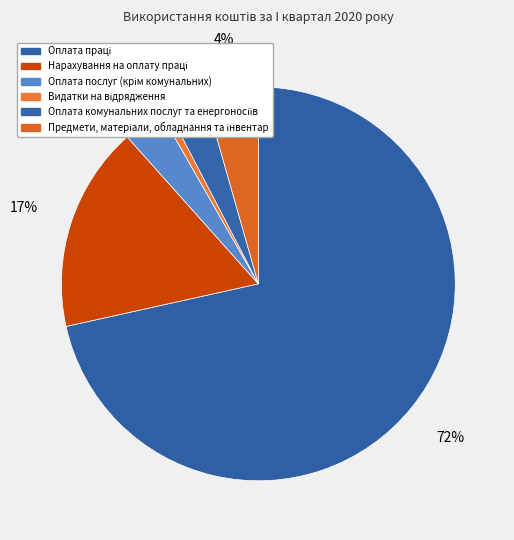

Combined, do Видатки на відрядження and Оплата праці account for over 50%?

Yes